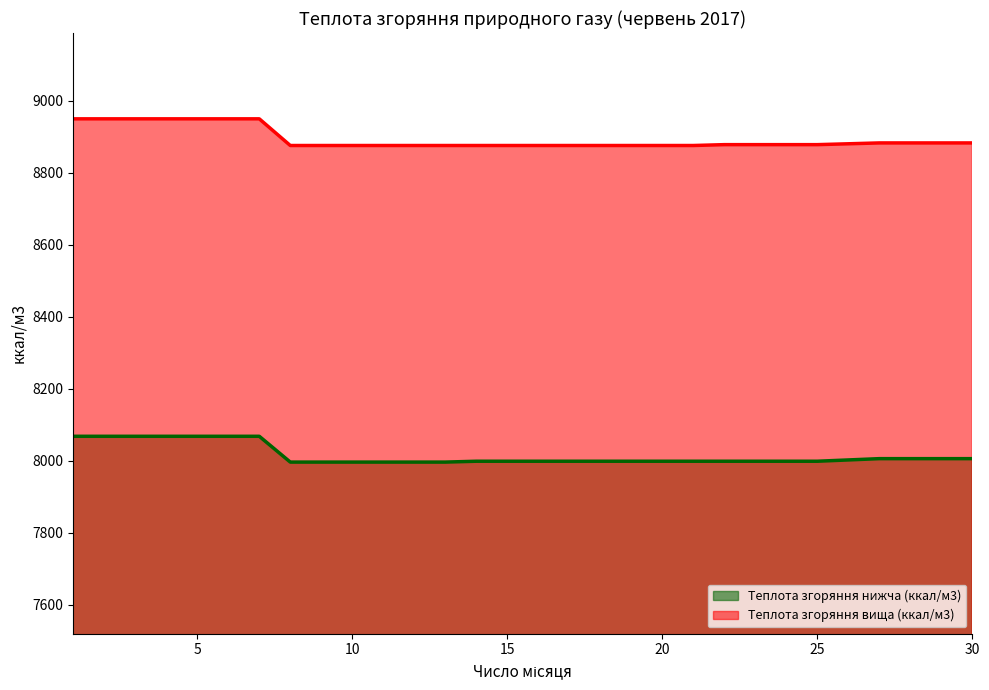

Reading left to right, what are all the values shown in this chart?

Теплота згоряння нижча (ккал/м3): 8068.2	8068.2	8068.2	8068.2	8068.2	8068.2	8068.2	7996.6	7996.6	7996.6	7996.6	7996.6	7996.6	7998.9	7998.9	7998.9	7998.9	7998.9	7998.9	7998.9	7998.9	7998.9	7998.9	7998.9	7998.9	8006.1	8006.1	8006.1	8006.1
Теплота згоряння вища (ккал/м3): 8949.6	8949.6	8949.6	8949.6	8949.6	8949.6	8949.6	8875.5	8875.5	8875.5	8875.5	8875.5	8875.5	8875.5	8875.5	8875.5	8875.5	8875.5	8875.5	8875.5	8875.5	8877.9	8877.9	8877.9	8877.9	8882.7	8882.7	8882.7	8882.7